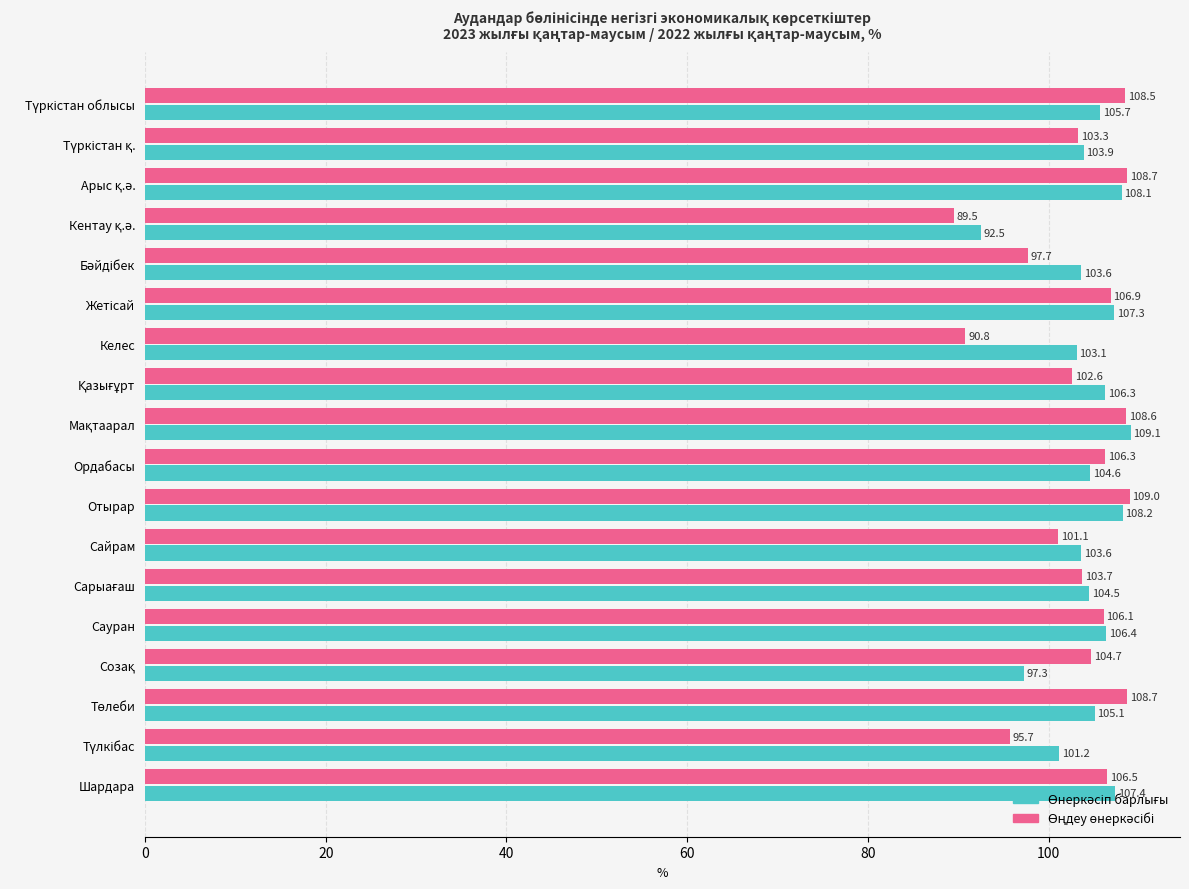

What is the greatest value displayed?

109.1